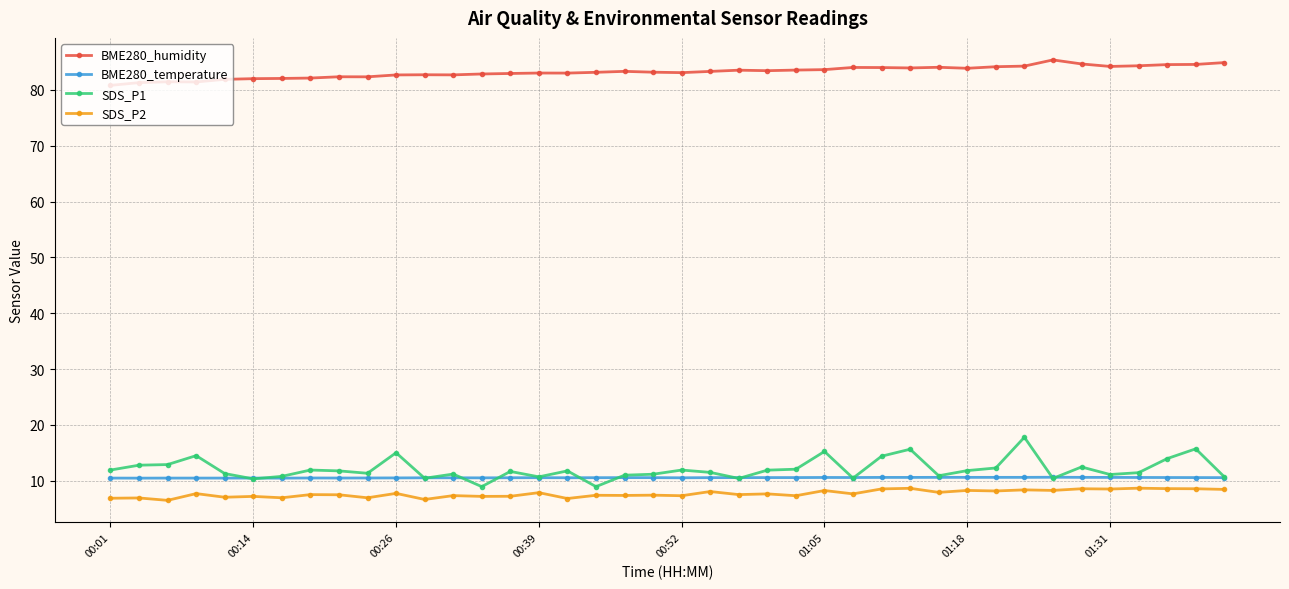

True or false: SDS_P1 and SDS_P2 intersect in this chart.

False